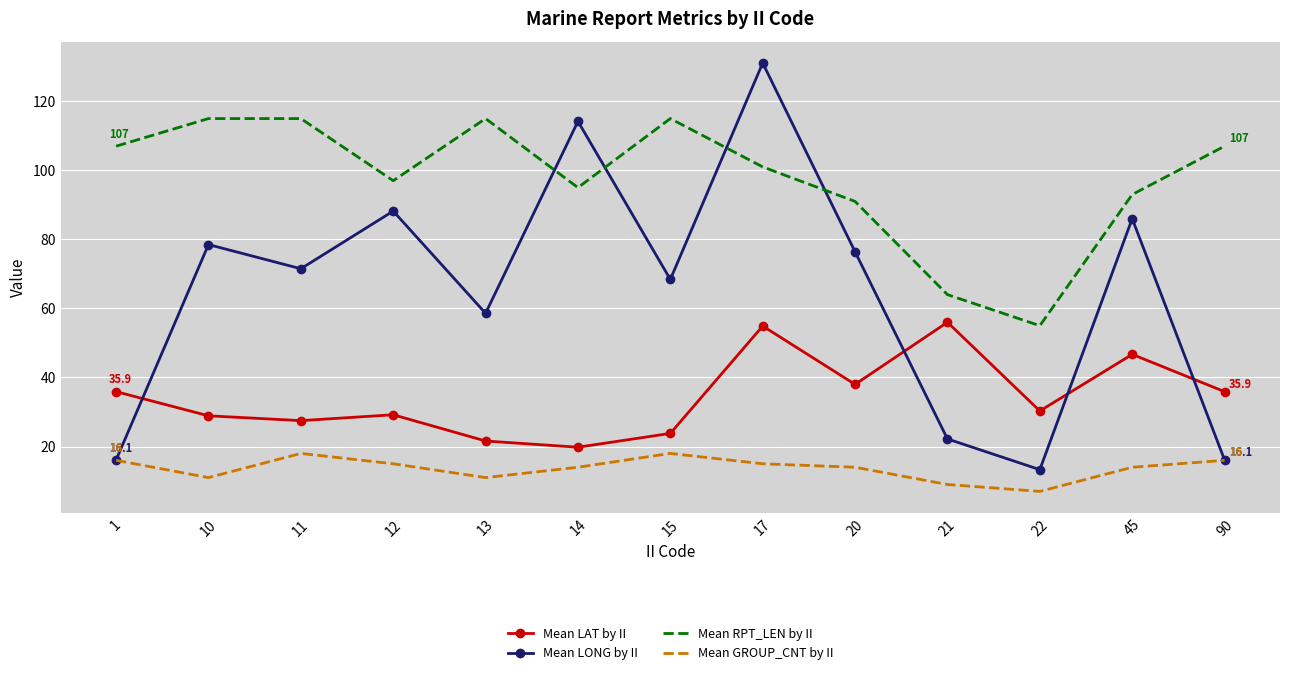

Count the number of data series in this chart.

4